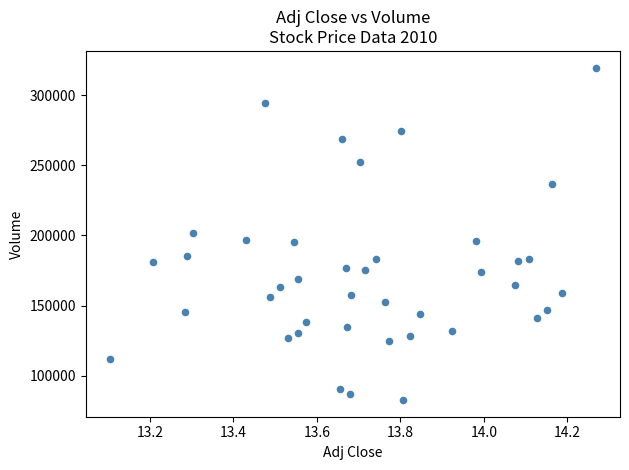

What is the range of Y values (max minus min)?

237000